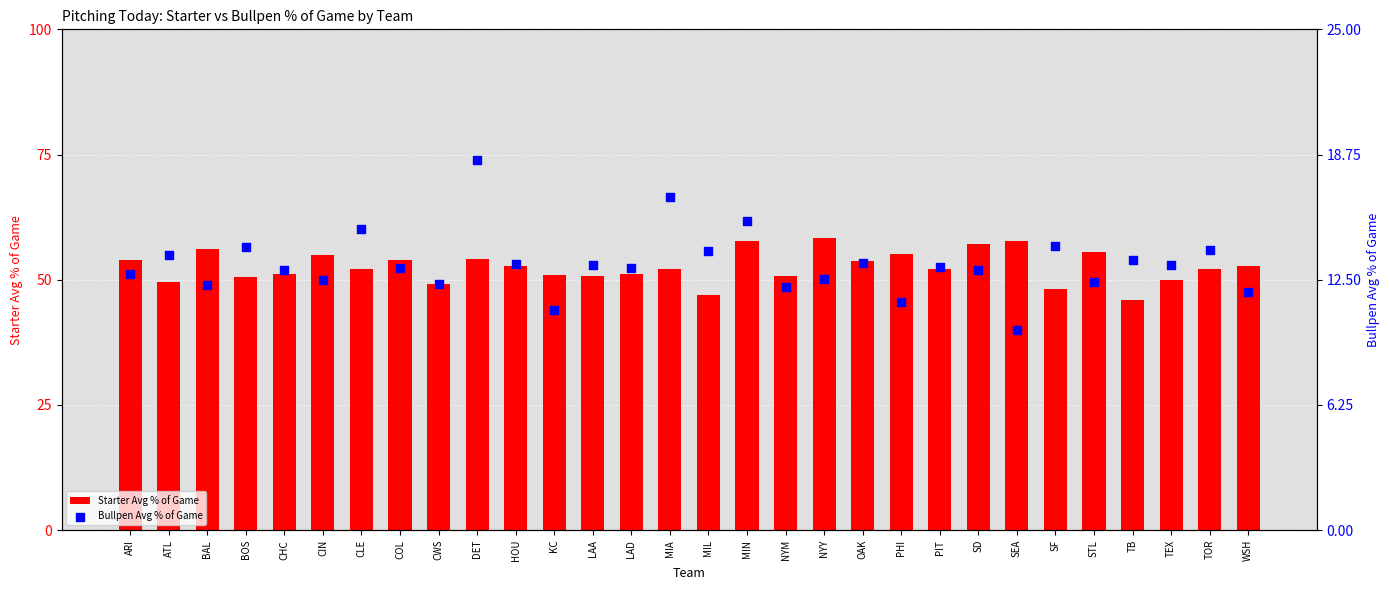

Is the value of Starter Avg % of Game at CLE greater than the value of Bullpen Avg % of Game at SD?

Yes